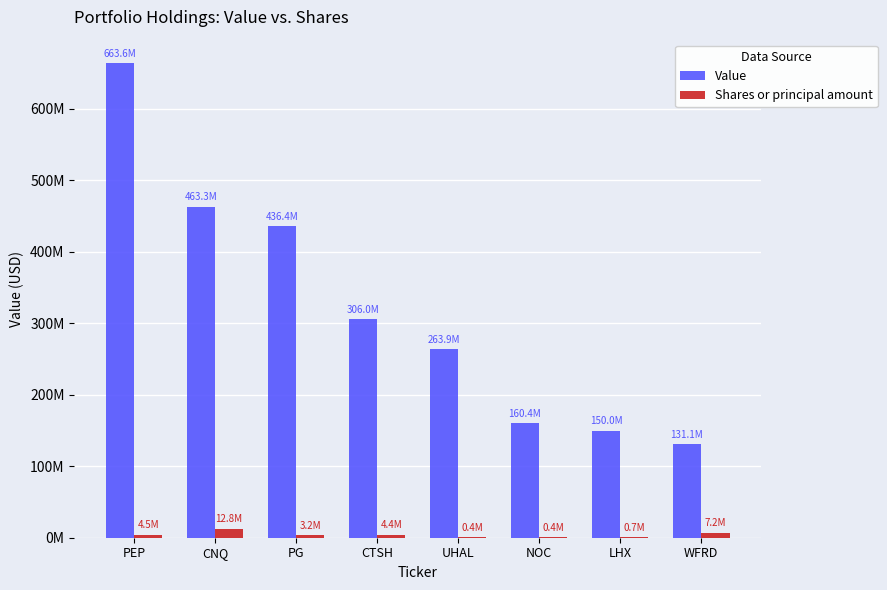

What is the label of the 7th bar from the left?

LHX